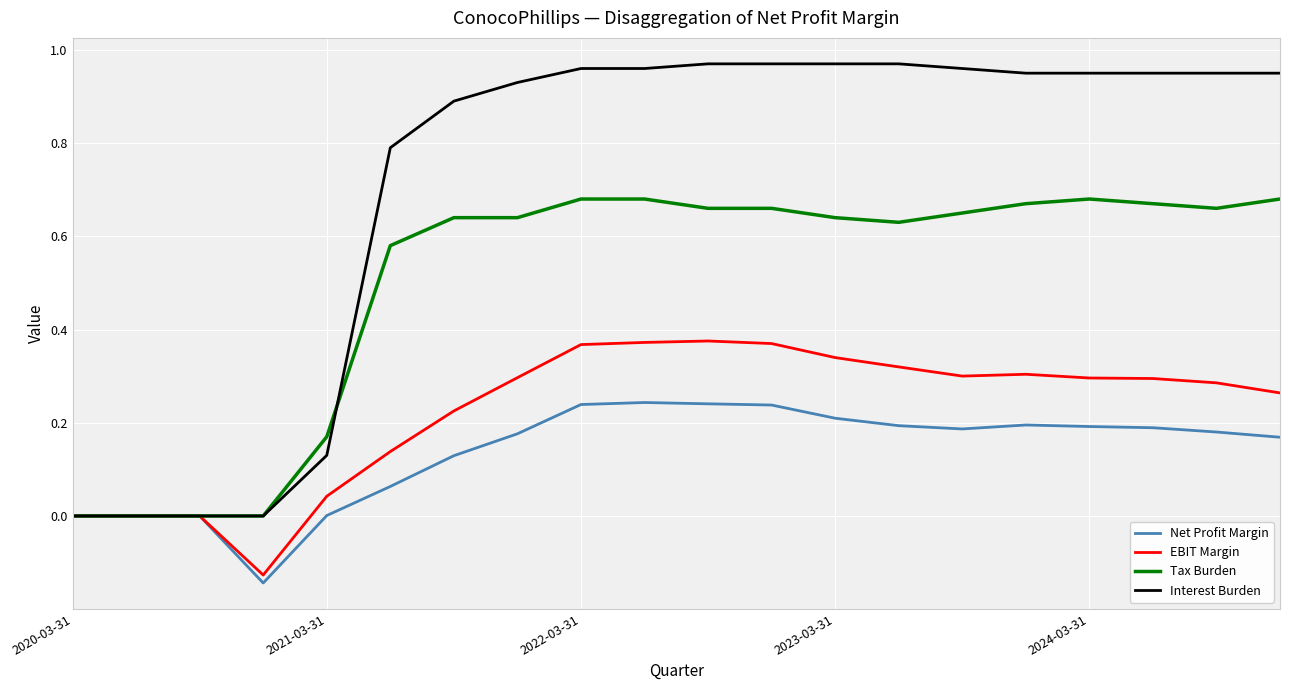

Which series has the largest total across all categories?

Interest Burden